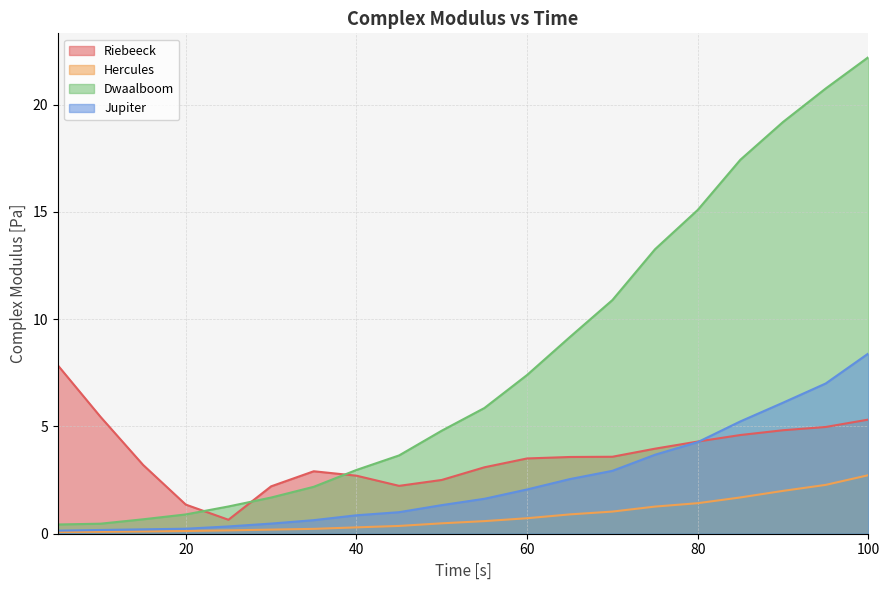

List the series in order of their overall mean, highest first.

Dwaalboom, Riebeeck, Jupiter, Hercules